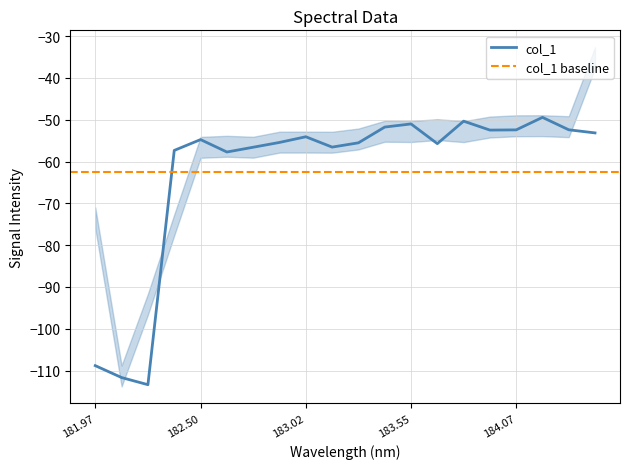

What is the maximum value for col_1?

-49.4